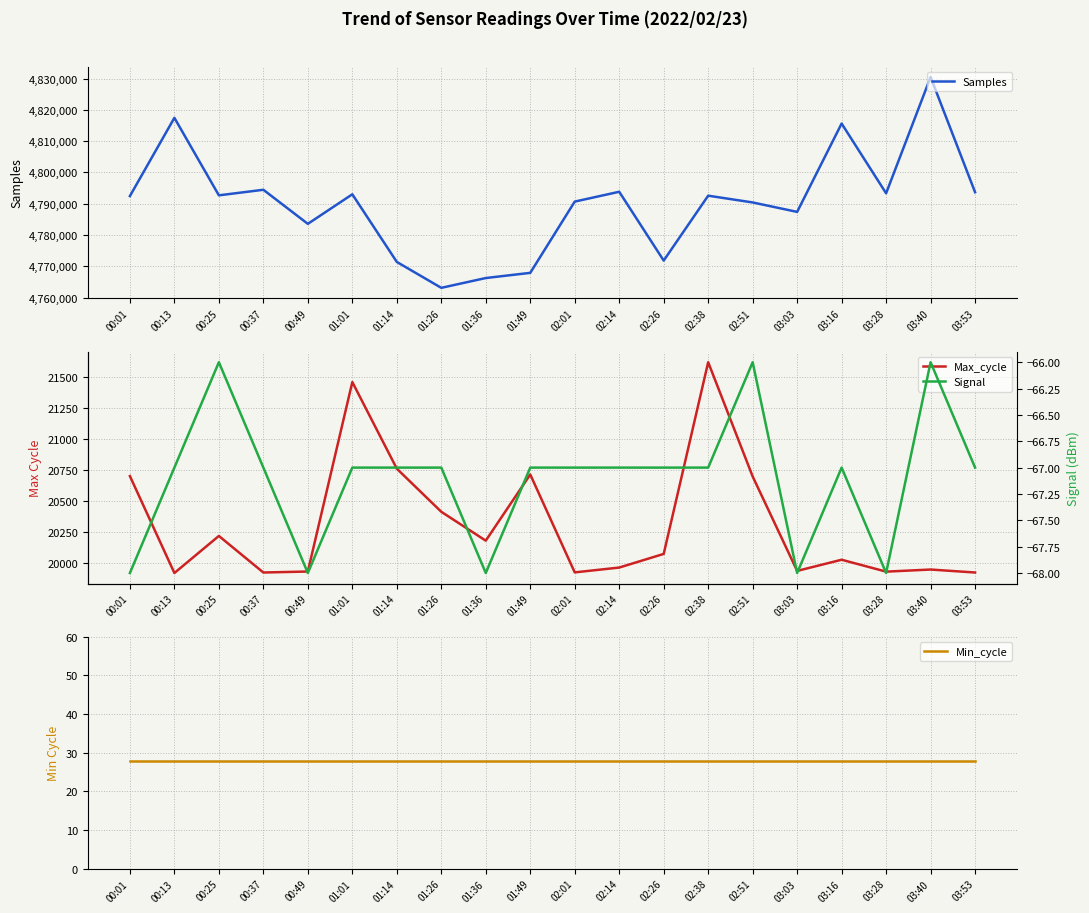

What is the approximate value of Min_cycle at 00:49?

28